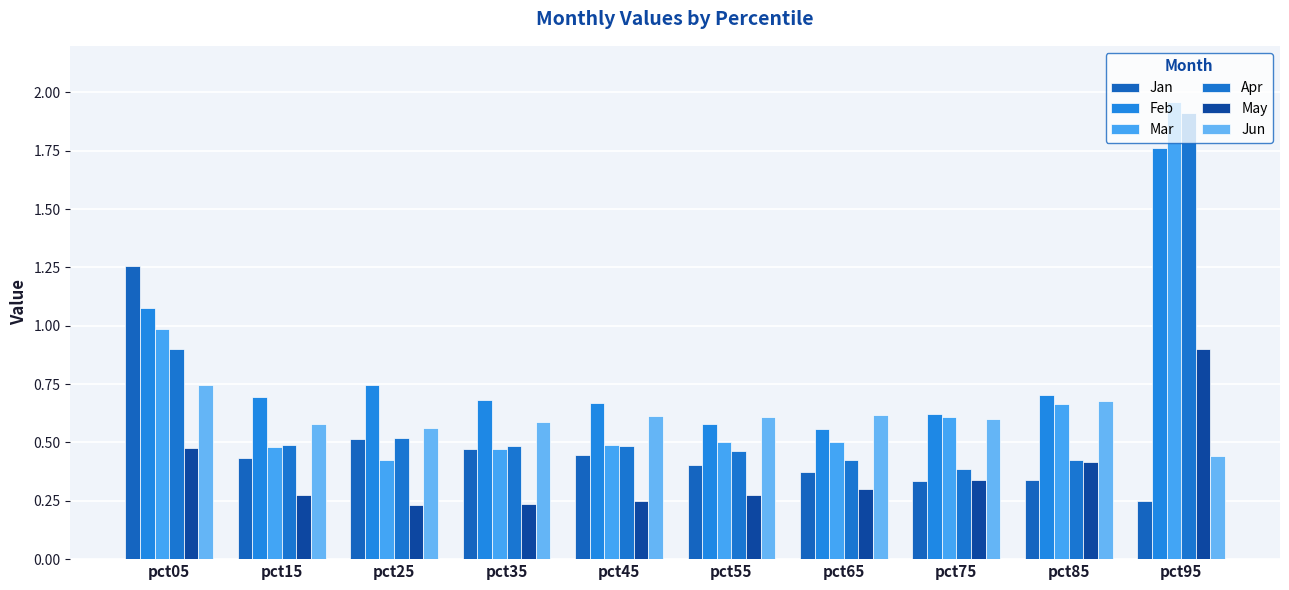

List the labels in order of Feb value, smallest first.

pct65, pct55, pct75, pct45, pct35, pct15, pct85, pct25, pct05, pct95